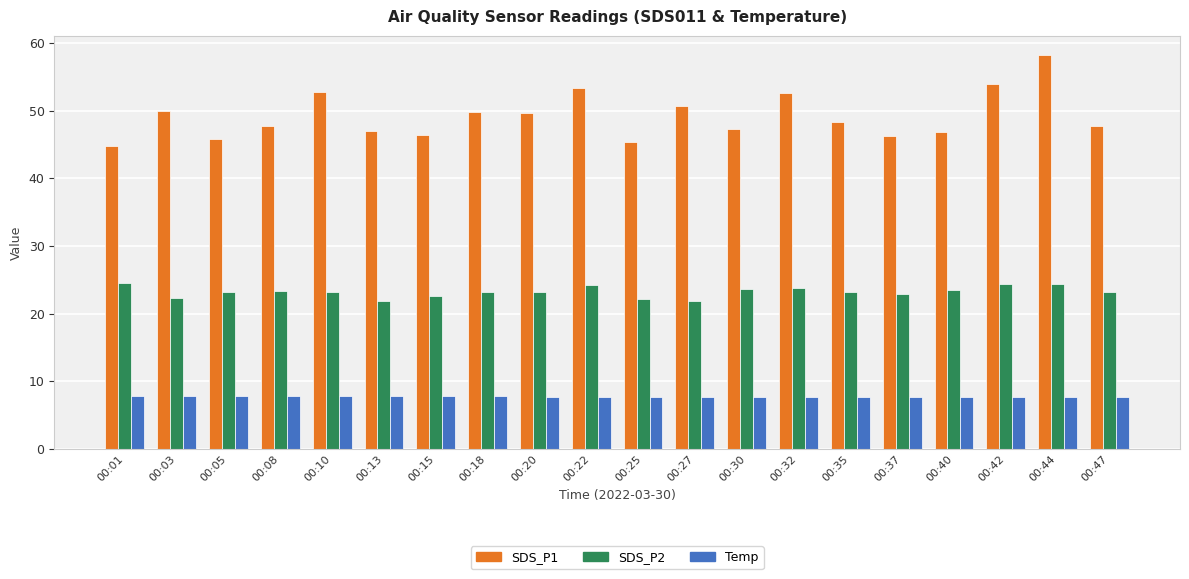

What is the difference between the maximum and minimum values in the SDS_P1 series?

13.4